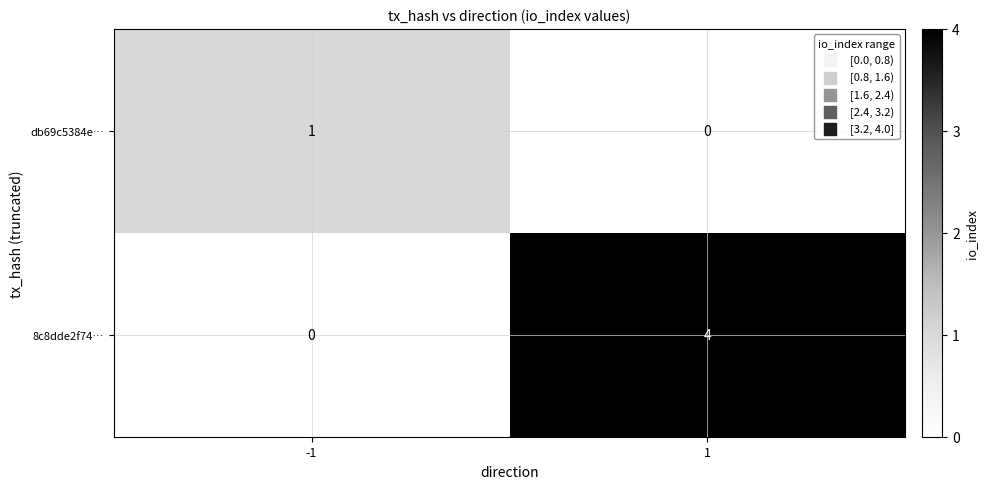

Reading right to left, what are all the values shown in this chart?

db69c5384e…: 0	1
8c8dde2f74…: 4	0